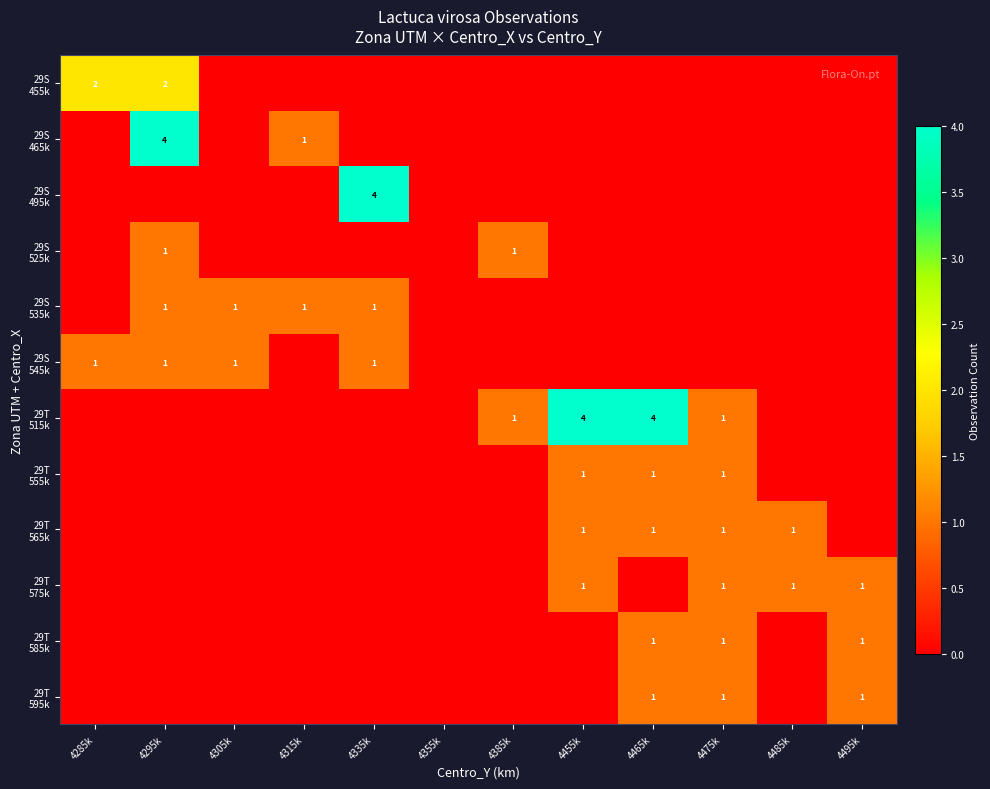

Is the value of 29S 535k at 4495k greater than the value of 29T 595k at 4495k?

No